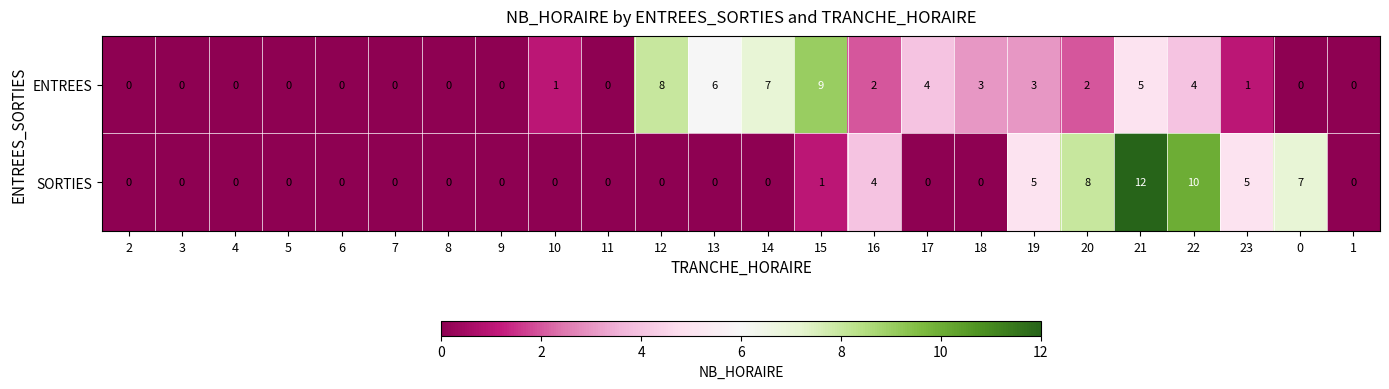

What is the highest value of the ENTREES series?

9